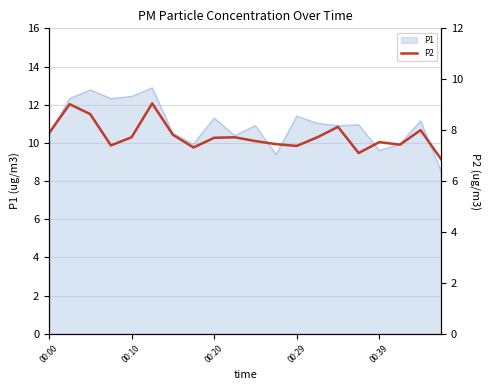

What is the label of the 20th point from the left?

19